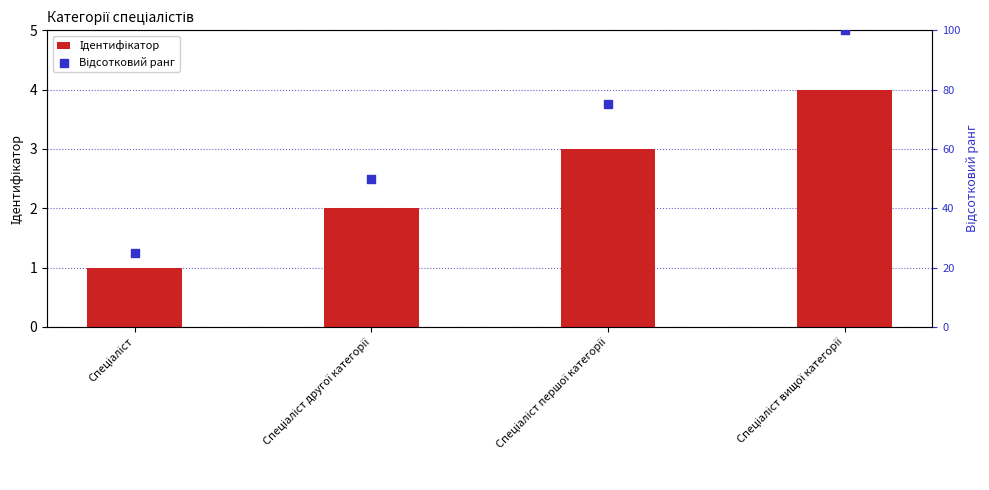

Which series has the largest total across all categories?

Відсотковий ранг